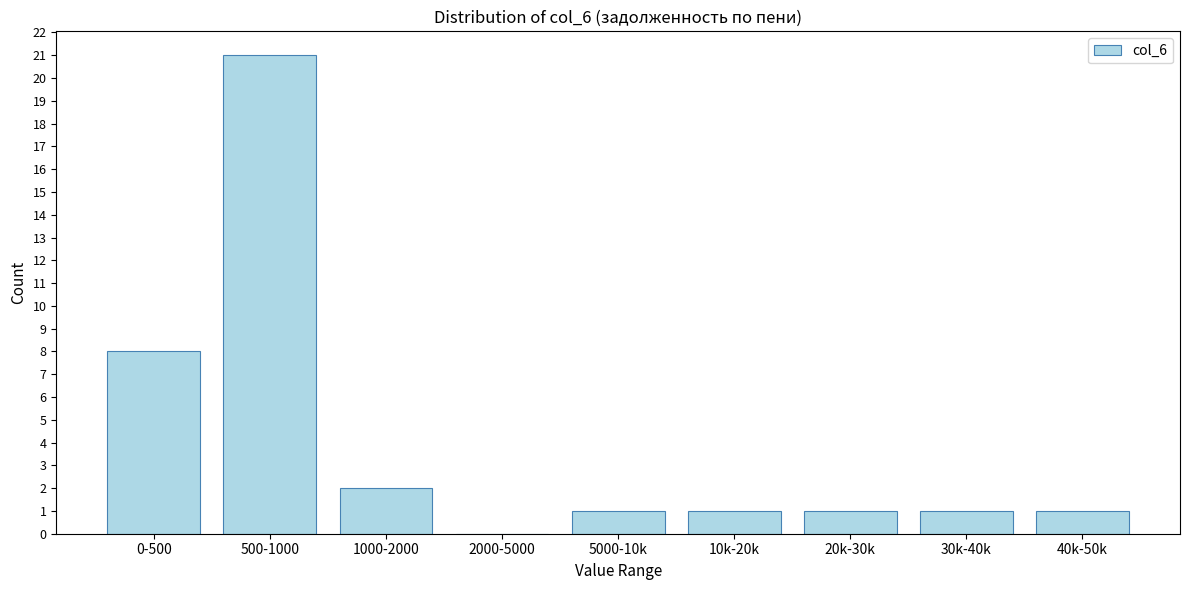

Reading left to right, what are all the values shown in this chart?

0-500=8	500-1000=21	1000-2000=2	2000-5000=0	5000-10k=1	10k-20k=1	20k-30k=1	30k-40k=1	40k-50k=1